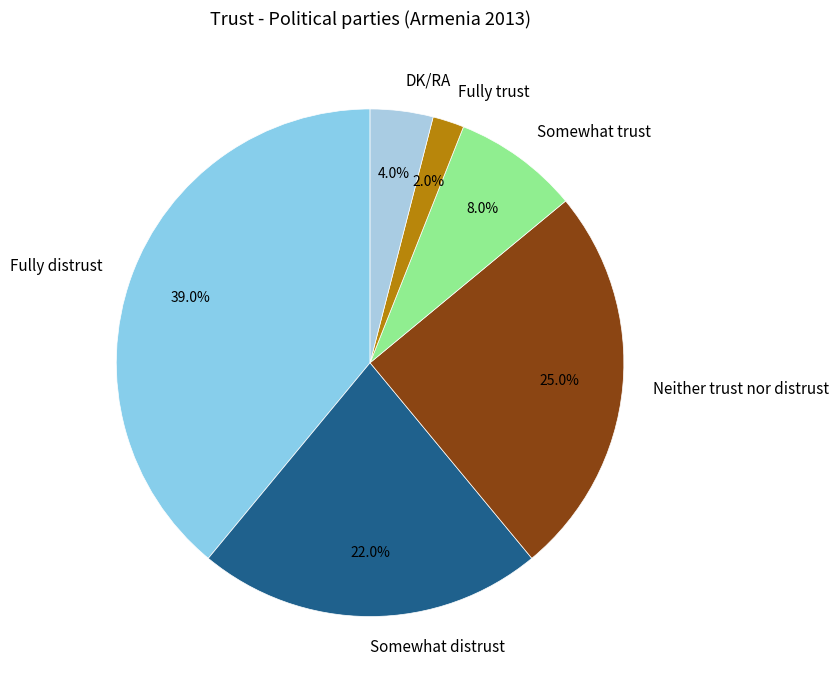

Is Somewhat trust the majority of the pie?

No